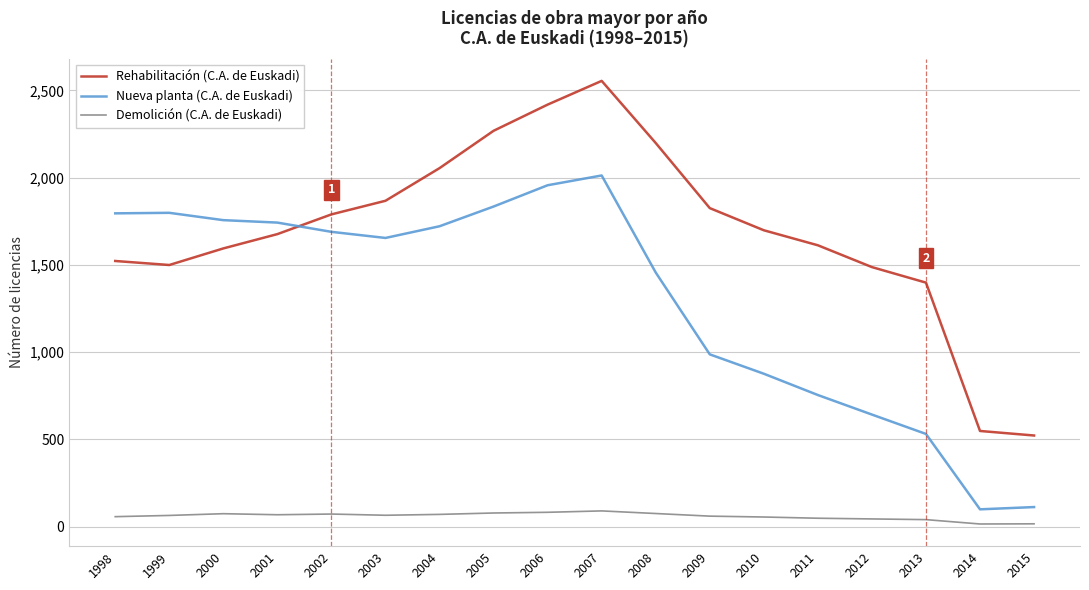

Between 2004 and 2014, which series saw the biggest shift?

Nueva planta (C.A. de Euskadi)